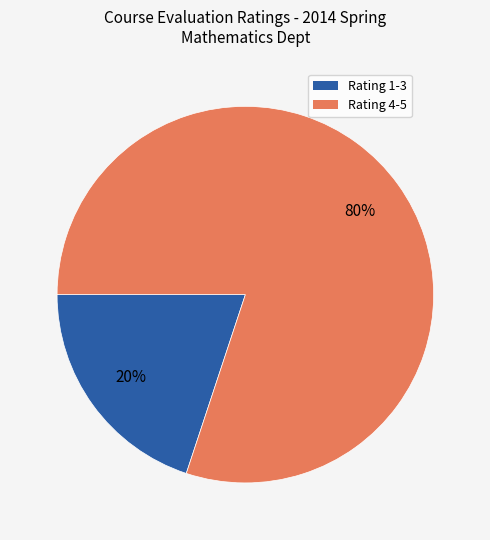

To the nearest percent, what is the difference between the largest and smallest slice percentages?

60%